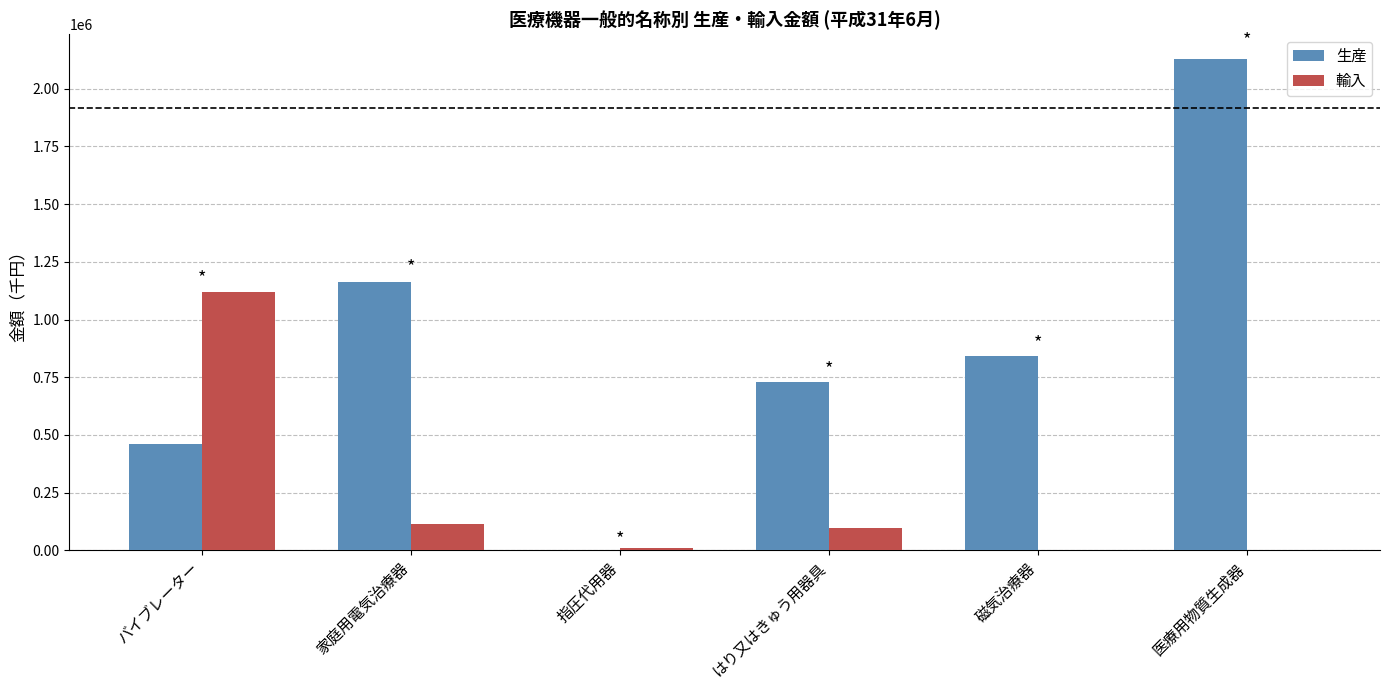

True or false: 生産 has a value of 311660 at バイブレーター.

False